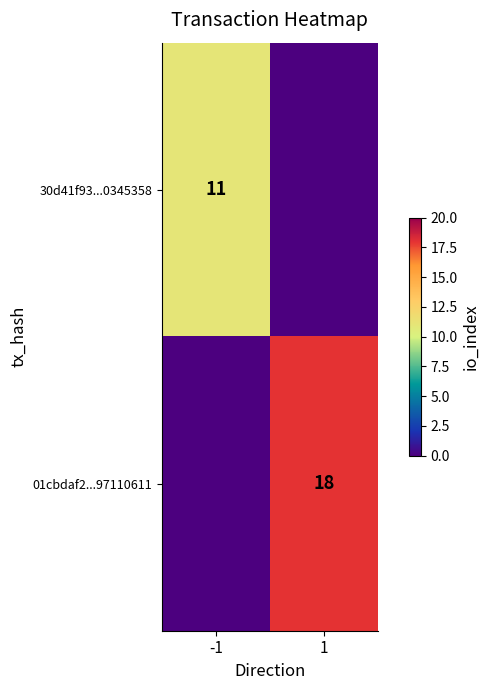

True or false: 01cbdaf2...97110611 has a value of 4 at 1.

False